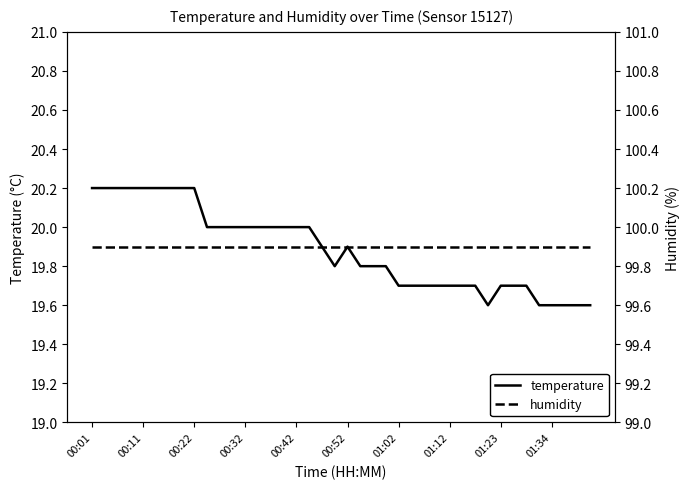

At 18, list the series in order from smallest to largest.

temperature, humidity